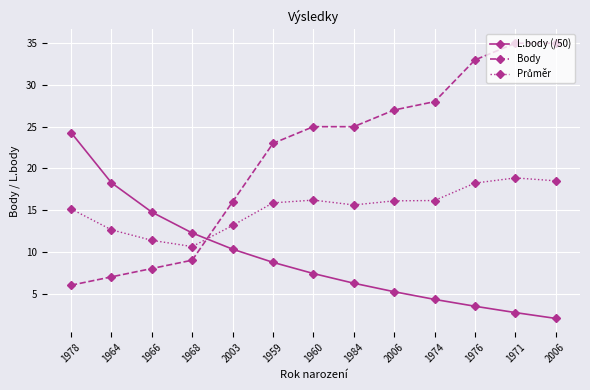

At how many categories does at least one series exceed 23?

8